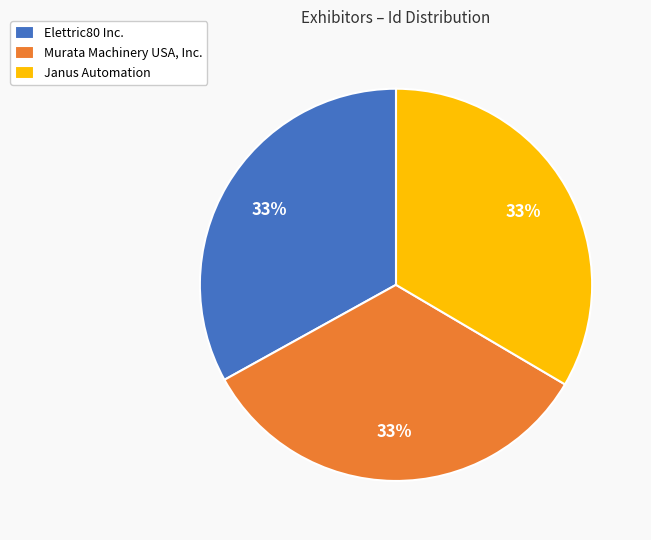

Count the number of slices in the pie.

3